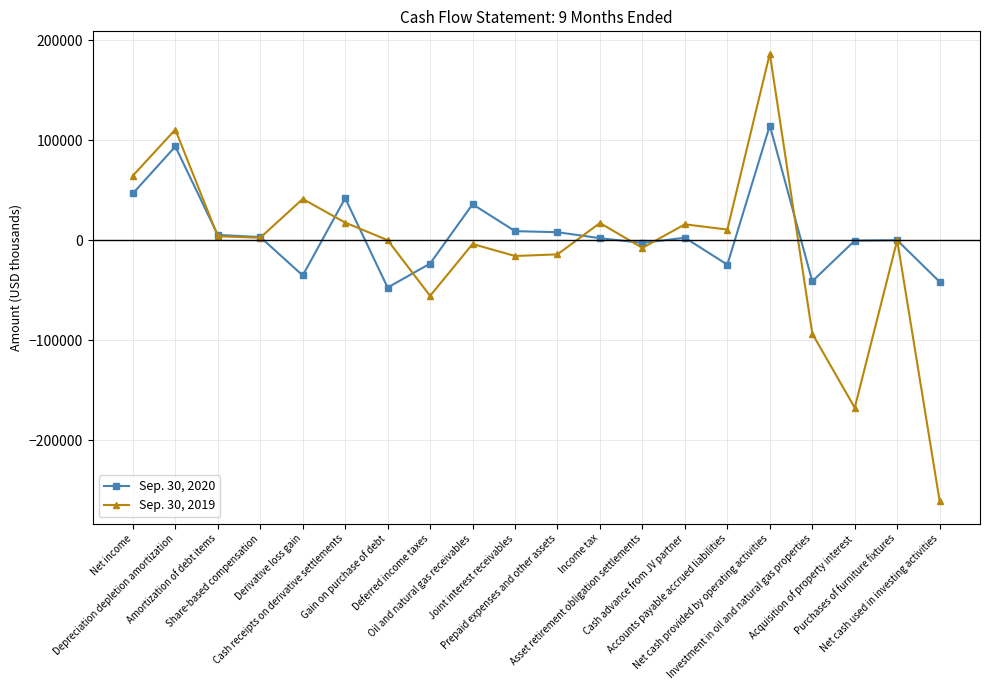

True or false: Sep. 30, 2019 has more than 2 interior local peaks.

True